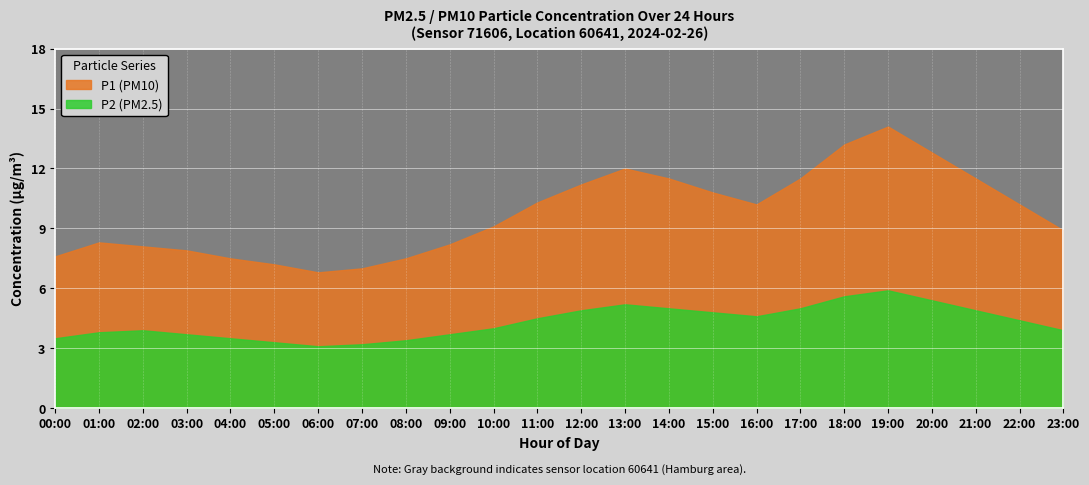

Which series has the largest total across all categories?

P1 (PM10)